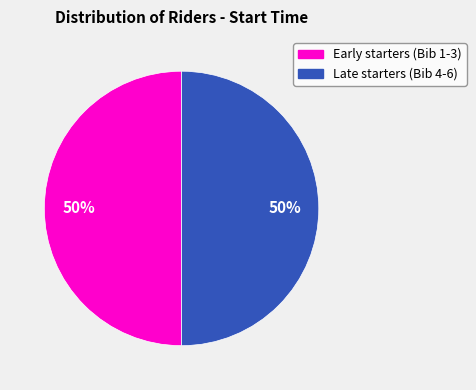

Combined, do Late starters (Bib 4-6) and Early starters (Bib 1-3) account for over 50%?

Yes